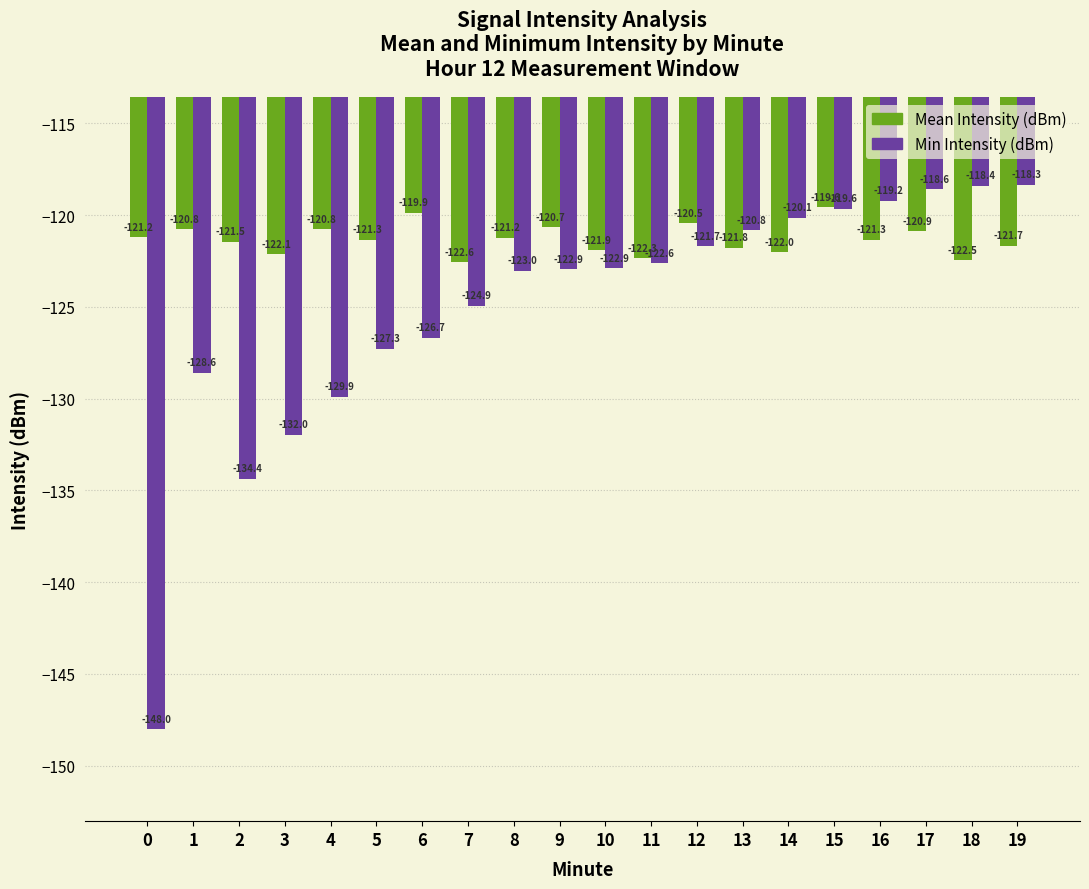

What is the difference between the highest and lowest values at 1?

7.8